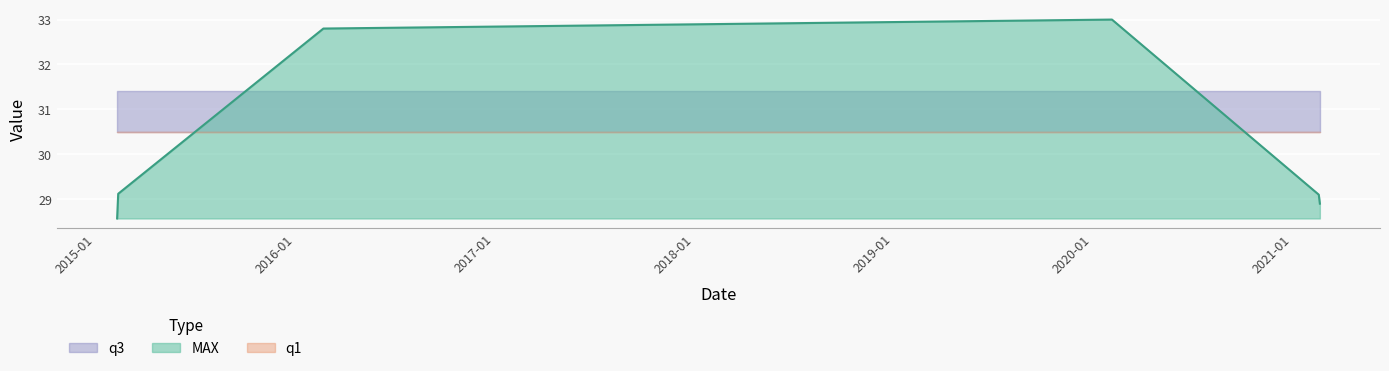

What is the value of the q3 point at the 5th from the left?

31.4